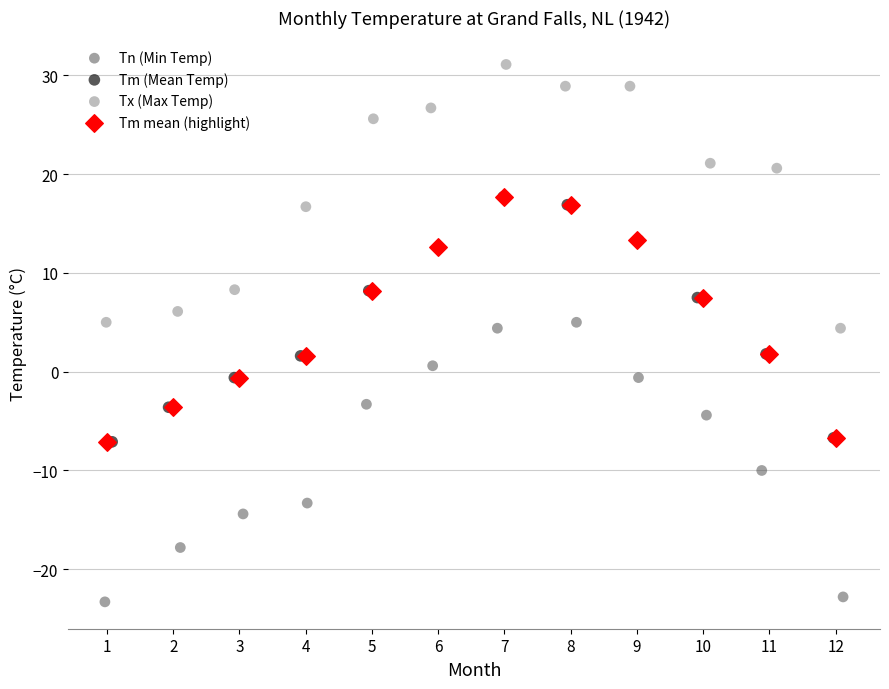

What are all the series names shown in the legend?

Tn (Min Temp), Tm (Mean Temp), Tx (Max Temp), Tm mean (highlight)